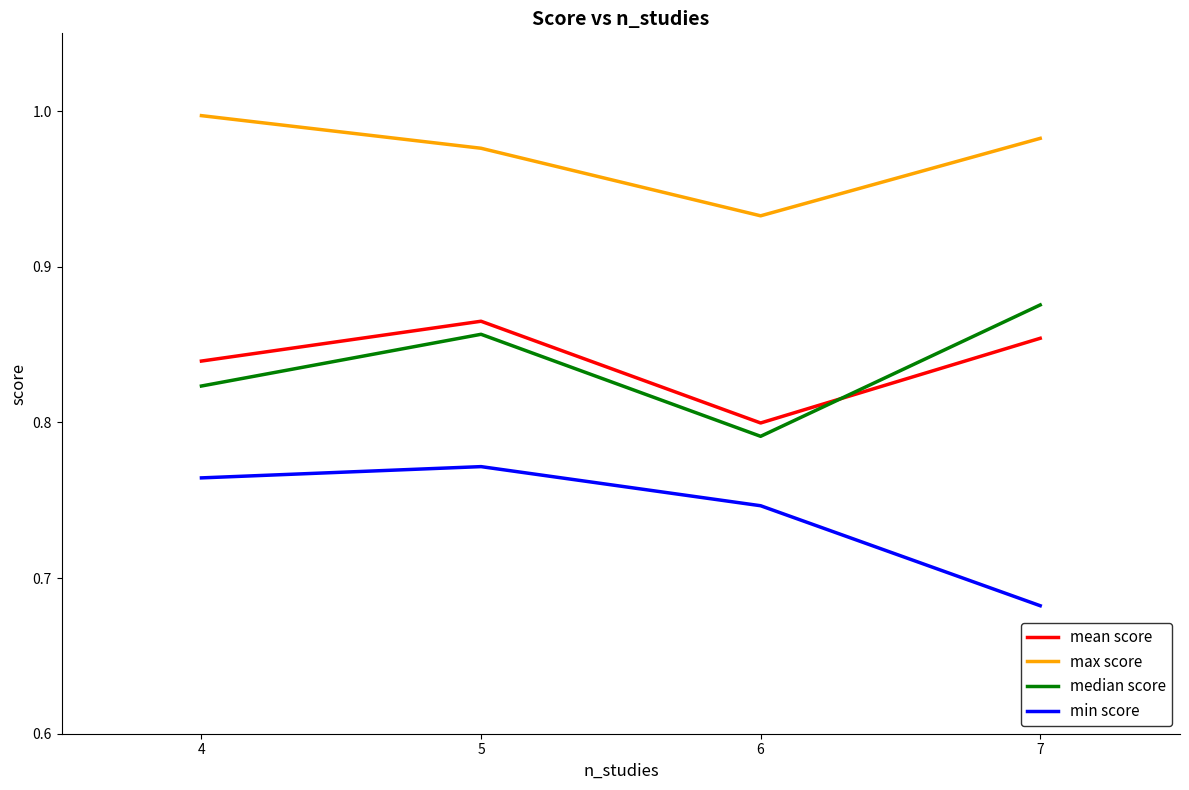

Which series changed the most between 4 and 7?

min score